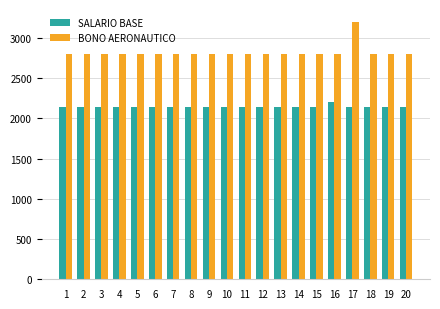

At which category does the chart reach its peak across all series?

17